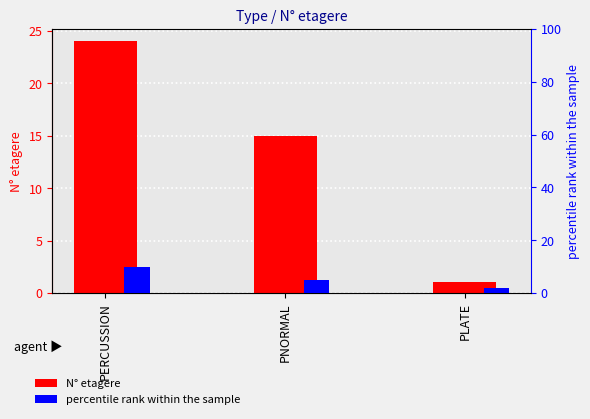

Which series has the largest range (max minus min)?

N° etagere